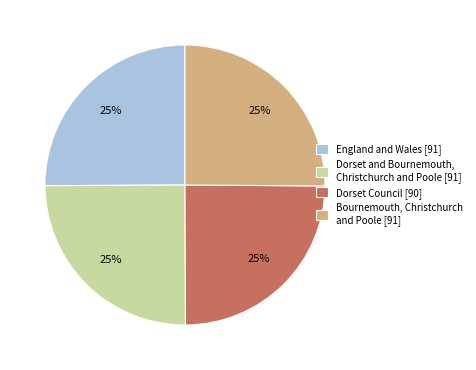

True or false: Bournemouth, Christchurch and Poole [91] accounts for 40% of the total.

False